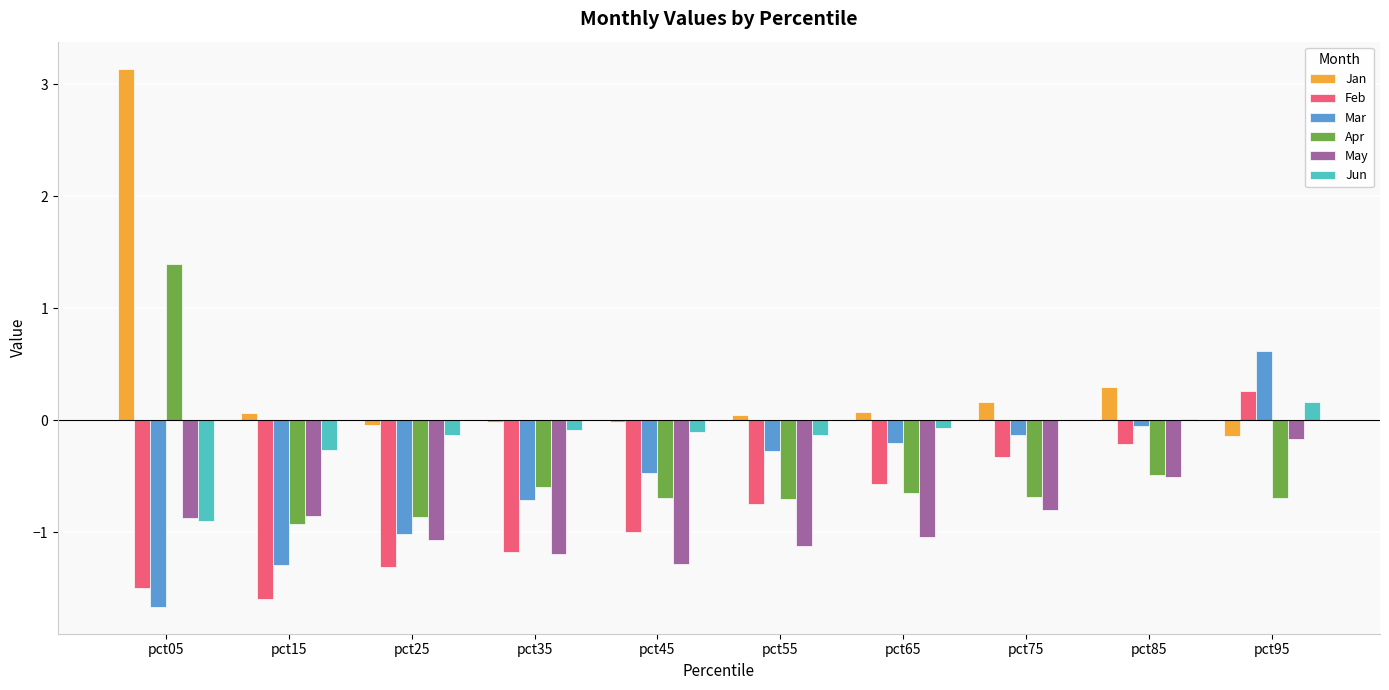

The Jan series shows 0.1 at pct65. True or false?

True